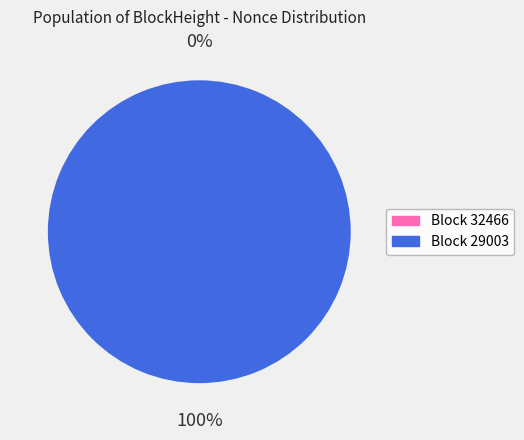

True or false: 29003 accounts for 85% of the total.

False